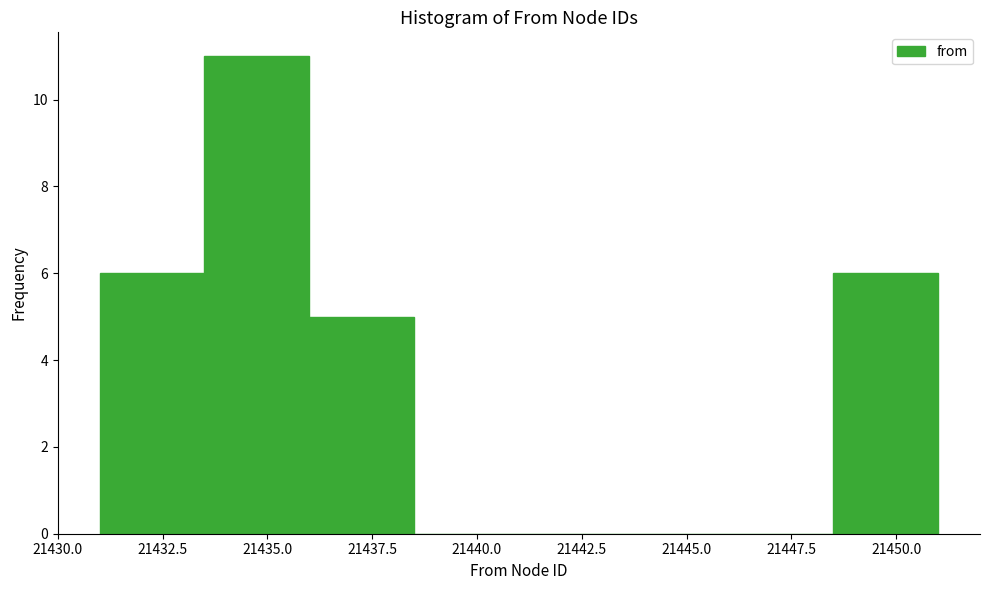

What is the height of the bar covering 21448.5 to 21451.0 on the x-axis? The values are not printed on the chart, so give them approximately, as read against the axis.

6